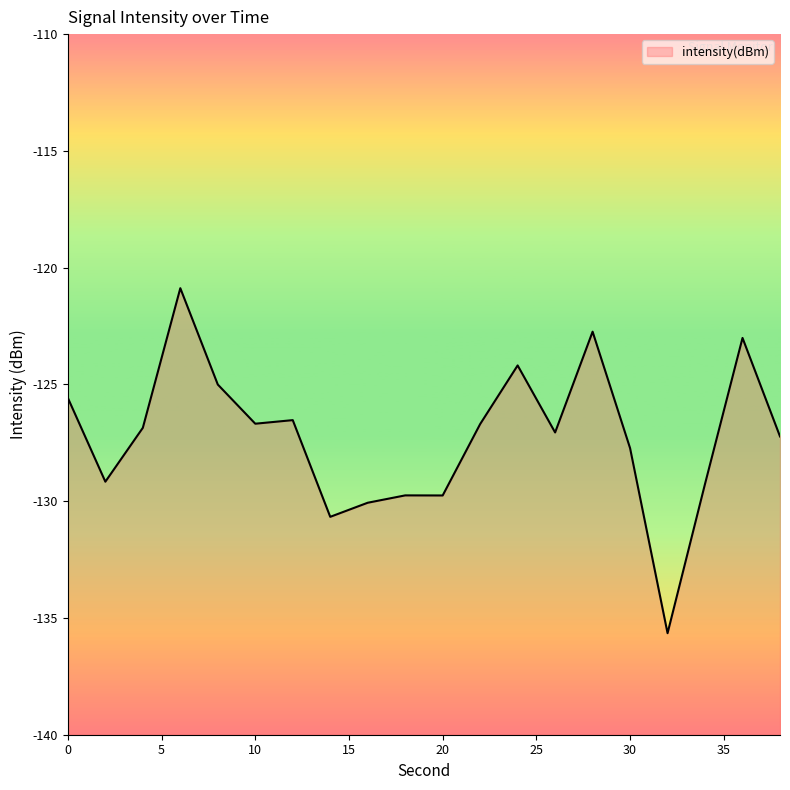

Rank the categories by value from lowest to highest.

32, 14, 16, 20, 18, 34, 2, 30, 38, 26, 4, 22, 10, 12, 0, 8, 24, 36, 28, 6